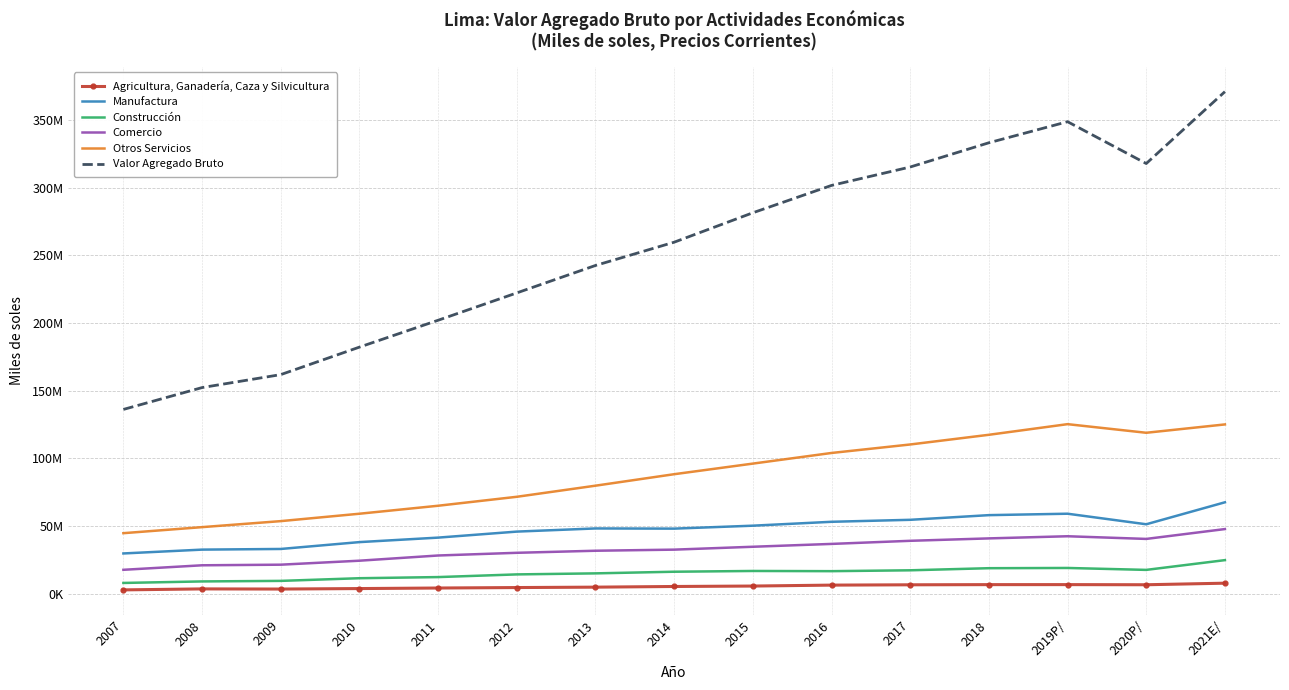

What position from the left is 2015?

9